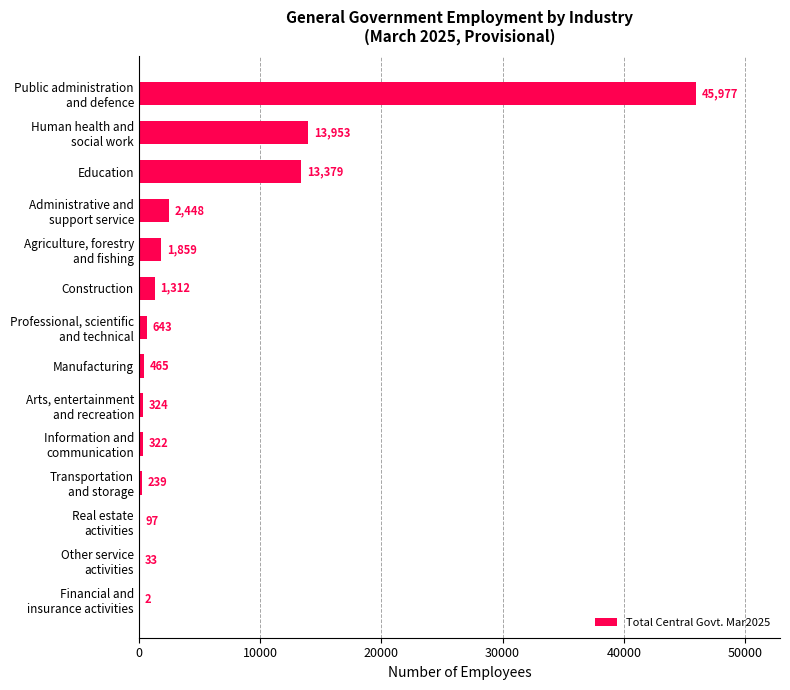

What is the sum of all values?

81053